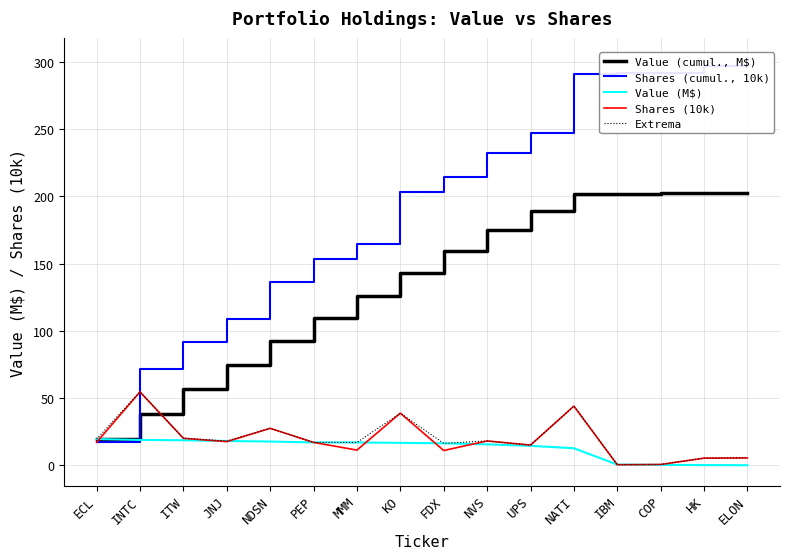

Which category has the highest value in the Shares (cumul., 10k) series?

ELON